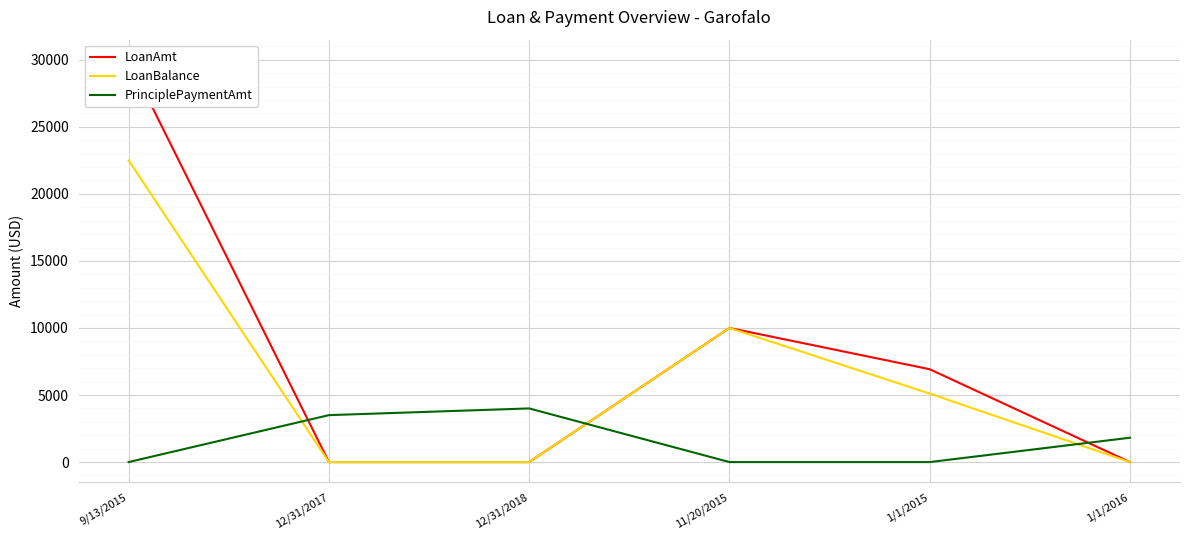

After their last crossing, which series has the higher values: PrinciplePaymentAmt or LoanAmt?

PrinciplePaymentAmt